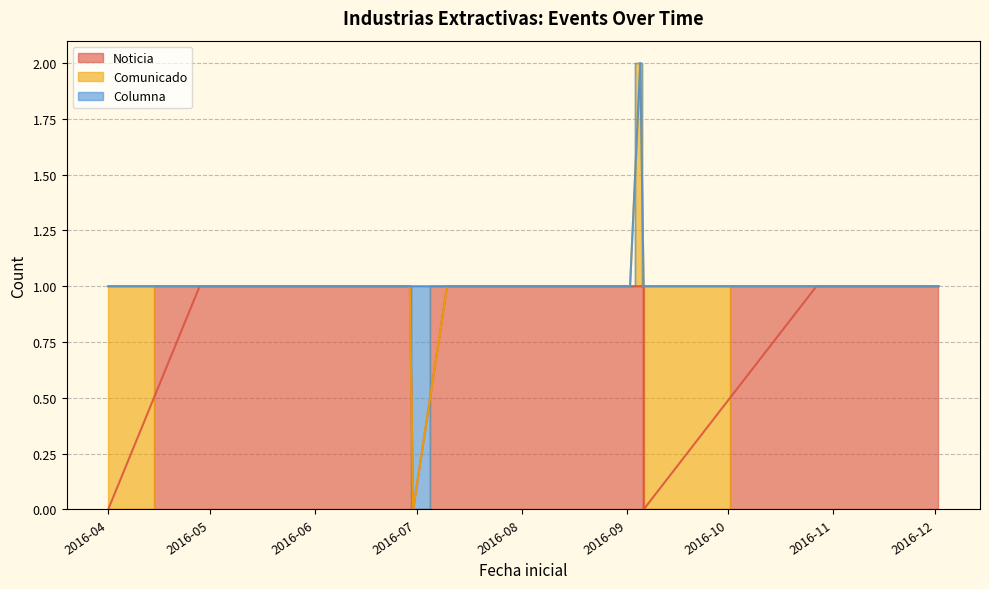

How many lines are shown in the chart?

3